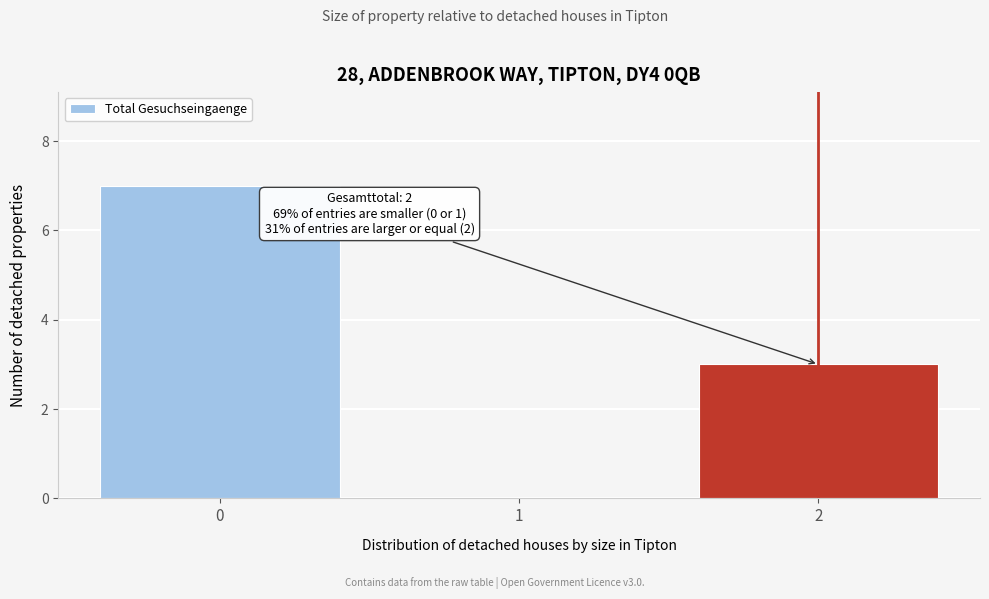

Reading left to right, what are all the values shown in this chart?

0=7	1=0	2=3